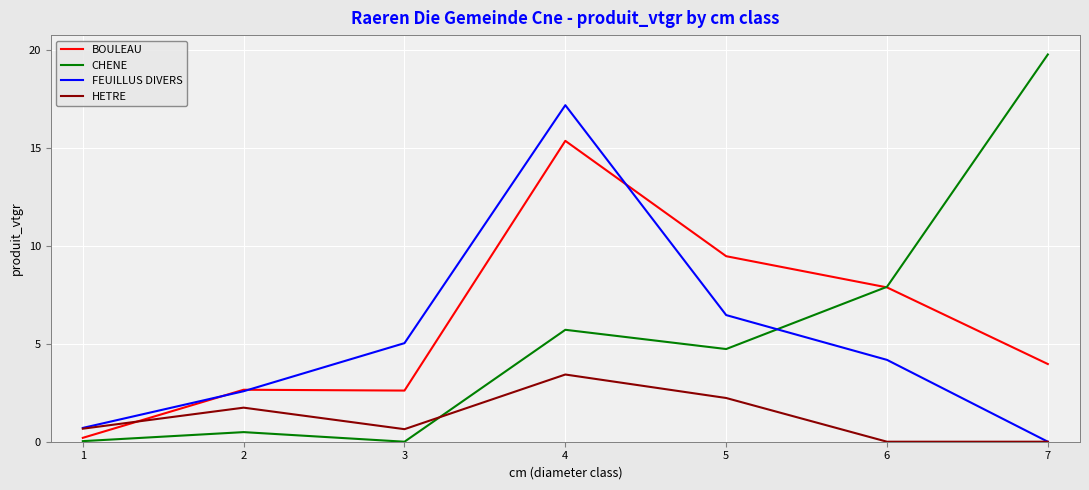

True or false: BOULEAU and HETRE cross at least once.

True